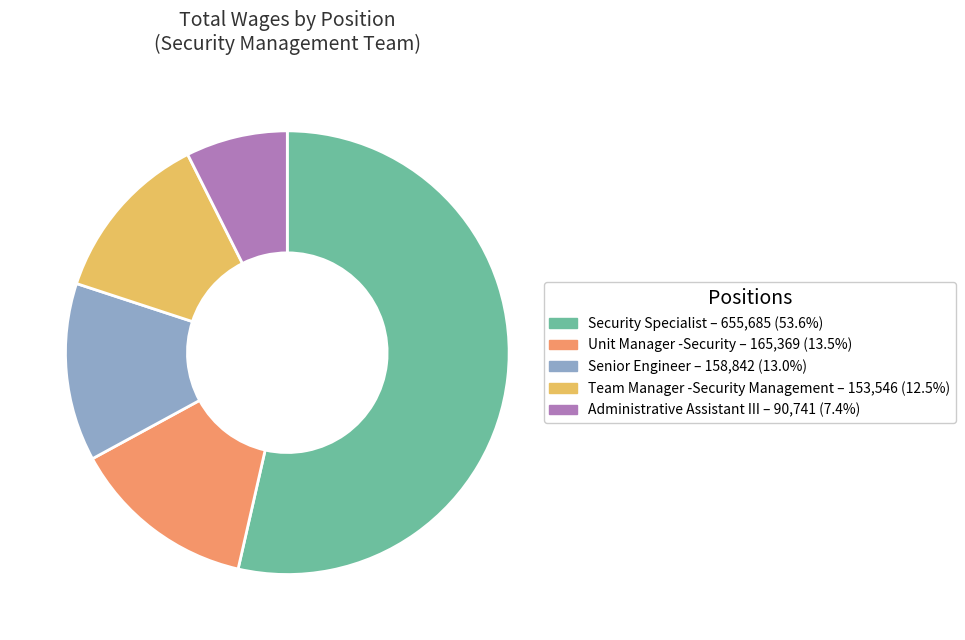

Is there any slice that represents more than half of the pie?

Yes